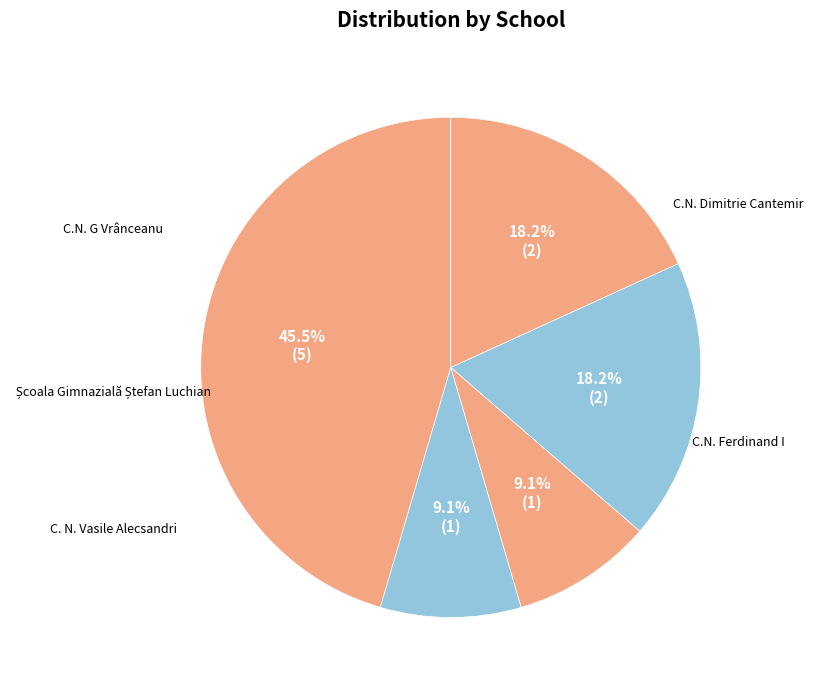

To the nearest percent, what percentage of the pie is C.N. G Vrânceanu?

45%